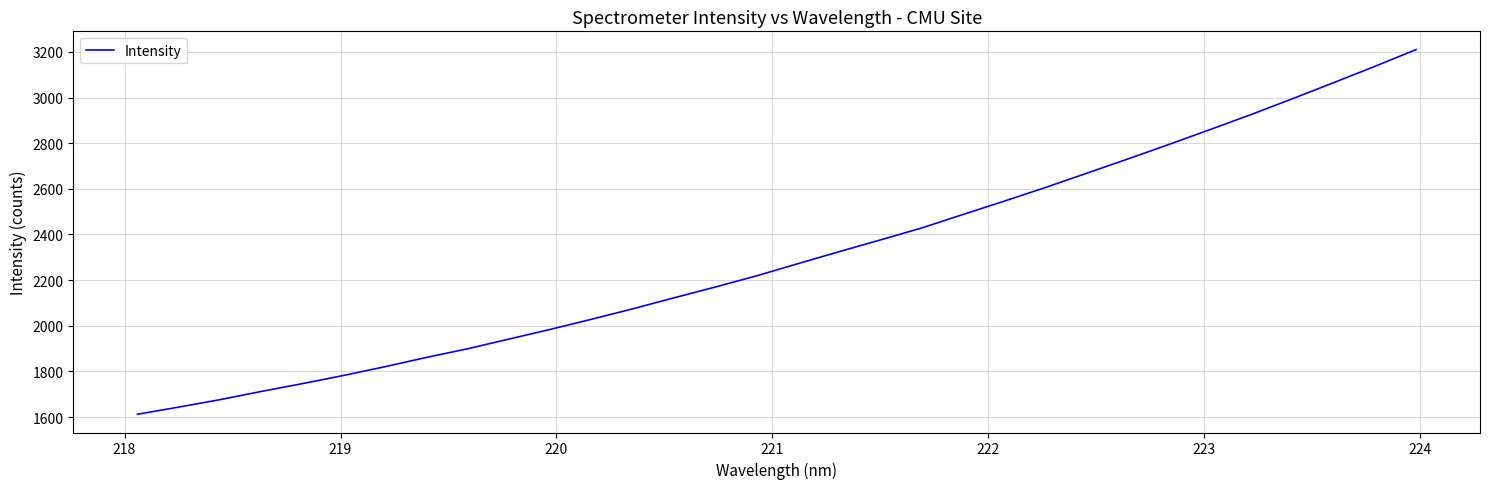

What is the greatest value displayed?

3210.5